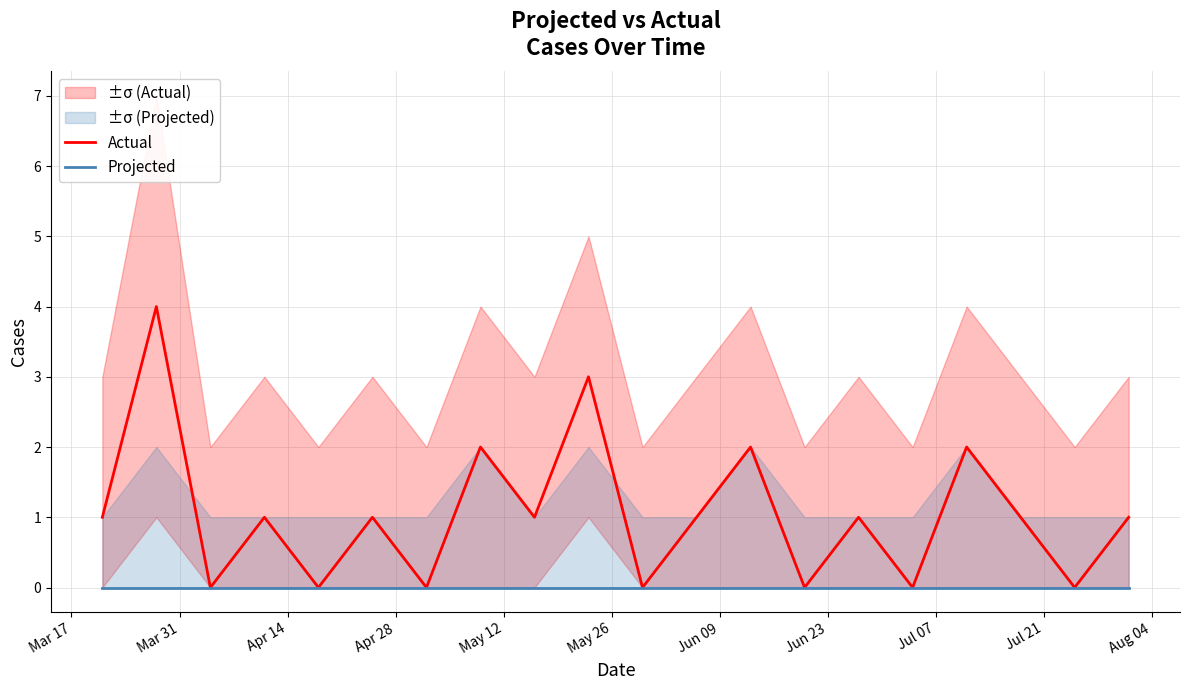

At which category does Actual reach its first local peak?

Mar 31